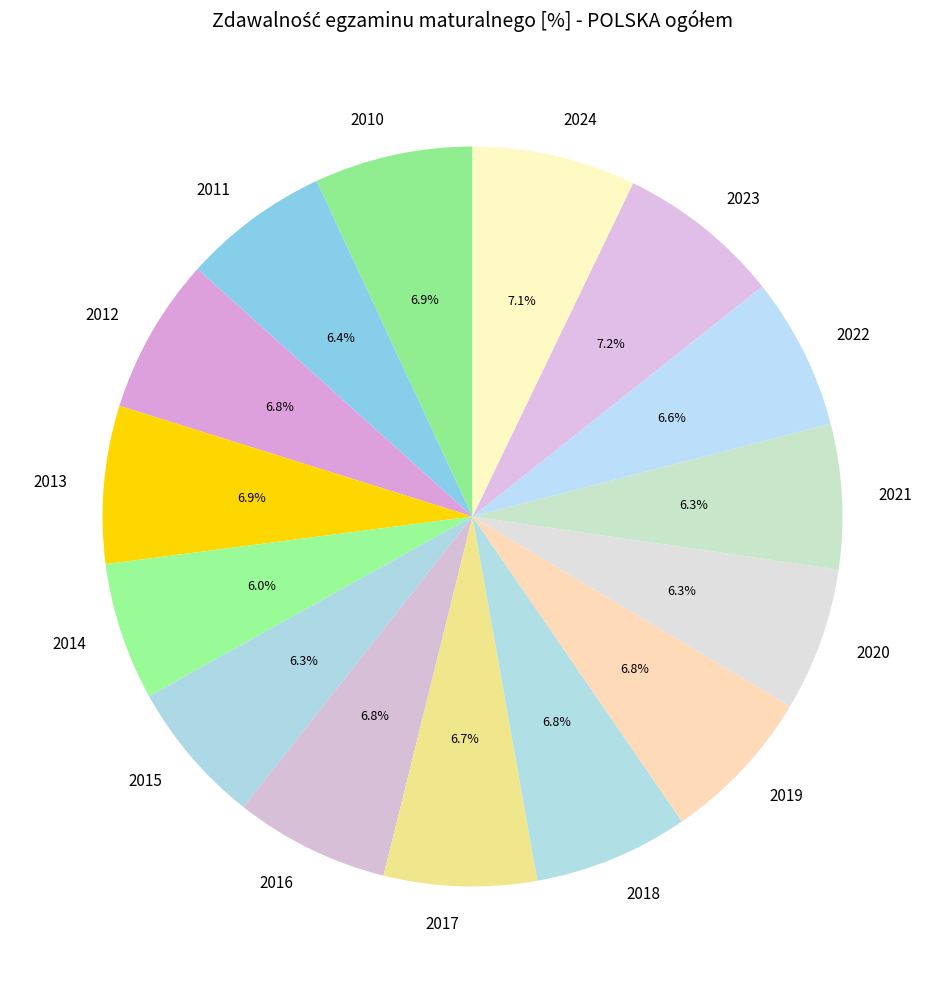

To the nearest percent, what is the difference between the 2010 and 2020 slice percentages?

1%